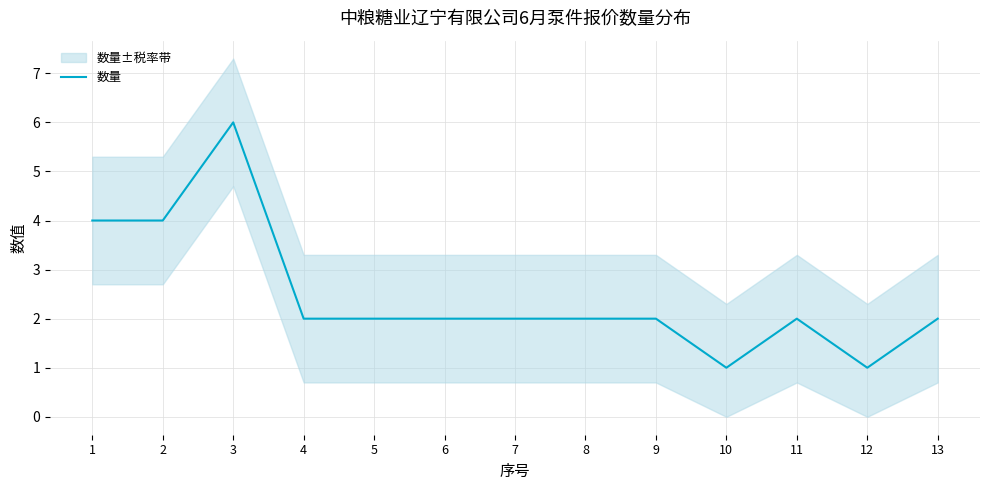

The chart shows a value of 3 at 6. True or false?

False